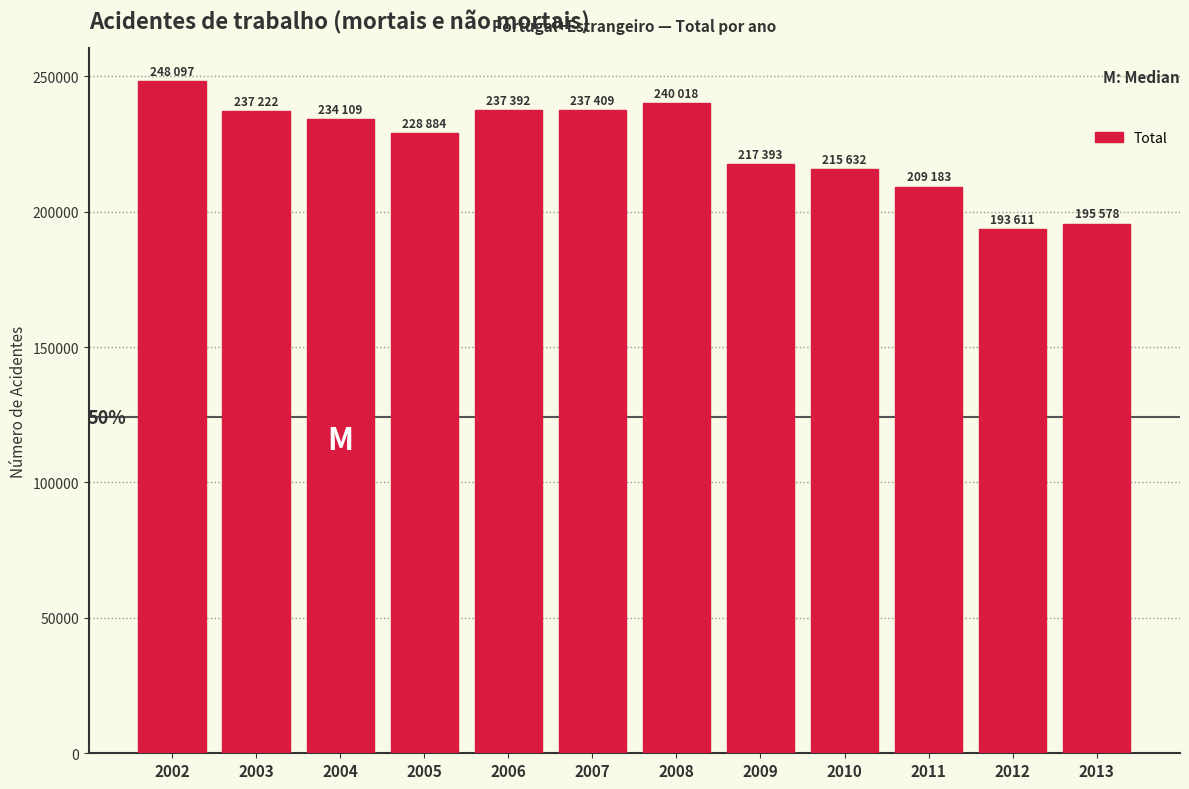

What is the value of the 10th bar from the left?

209183